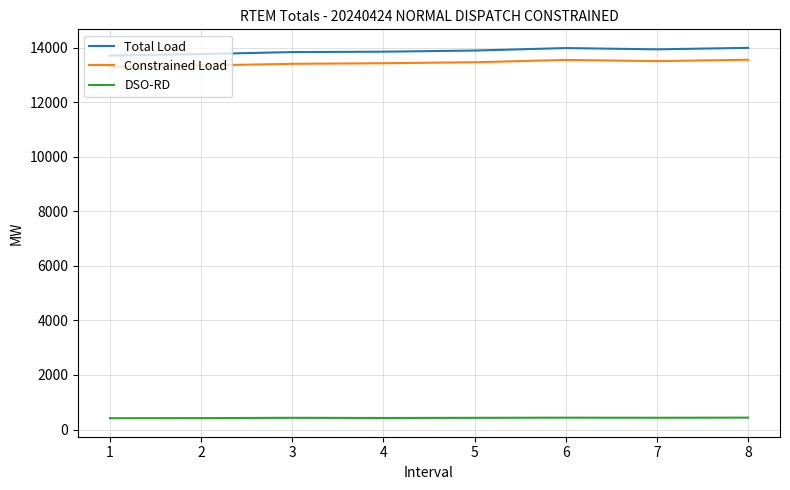

True or false: Total Load and DSO-RD cross at least once.

False